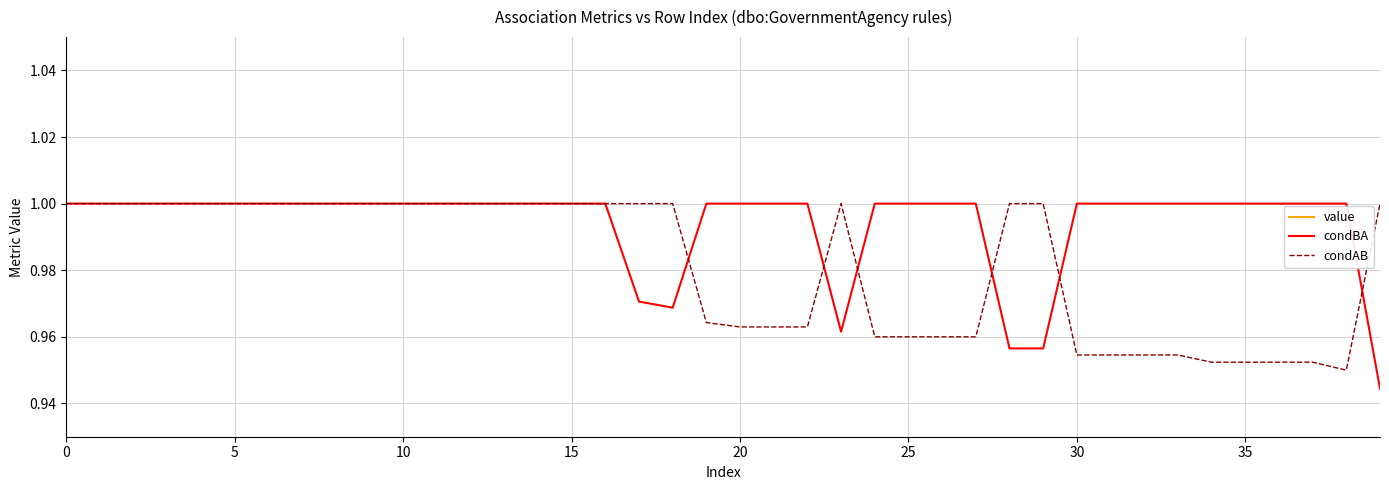

Rank the series by their maximum value, from highest to lowest.

condBA, condAB, value